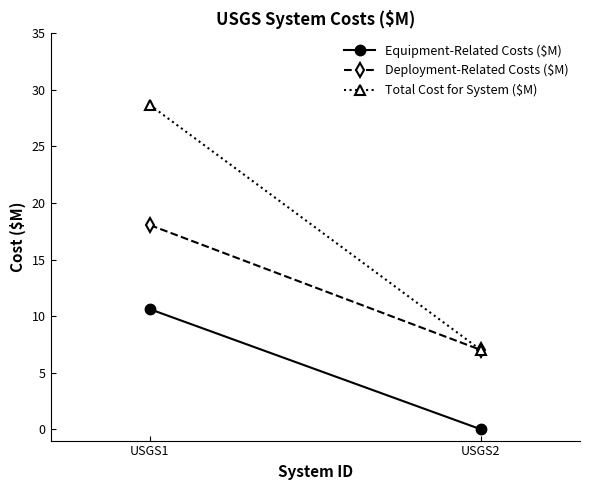

Rank the series at USGS1 from highest to lowest value.

Total Cost for System ($M), Deployment-Related Costs ($M), Equipment-Related Costs ($M)